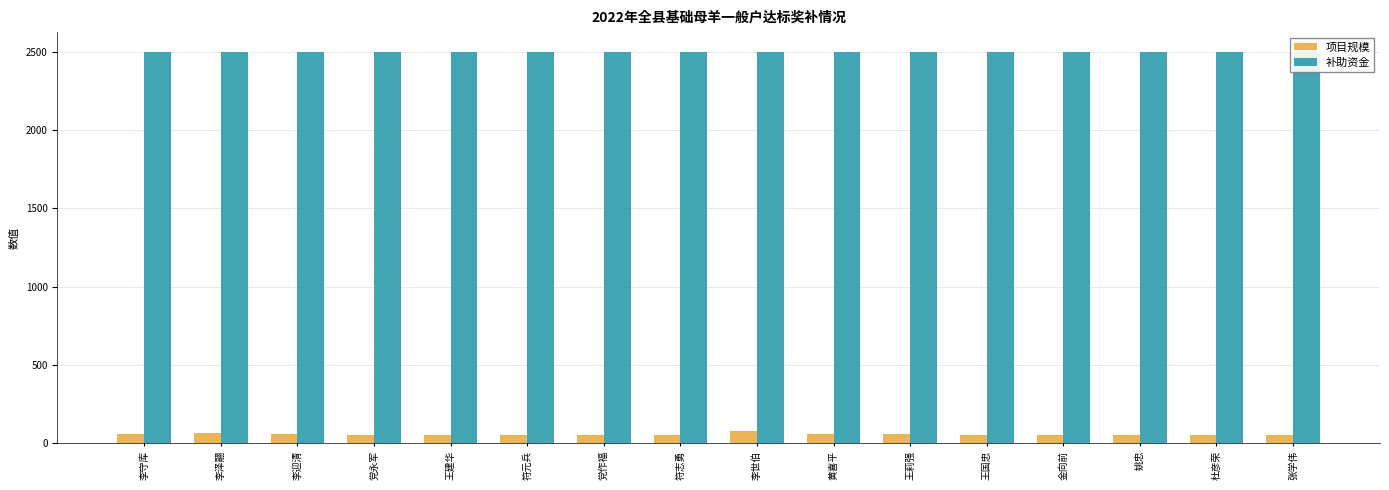

Reading right to left, extract all data points from this chart.

项目规模: 张学伟=51	杜彦荣=51	姚忠=50	金向前=51	王国忠=50	王莉强=58	黄喜平=55	李世伯=80	符志勇=50	党作福=52	符元兵=51	王建华=50	党永军=50	李迎清=60	李泽翮=65	李守库=60
补助资金: 张学伟=2500	杜彦荣=2500	姚忠=2500	金向前=2500	王国忠=2500	王莉强=2500	黄喜平=2500	李世伯=2500	符志勇=2500	党作福=2500	符元兵=2500	王建华=2500	党永军=2500	李迎清=2500	李泽翮=2500	李守库=2500